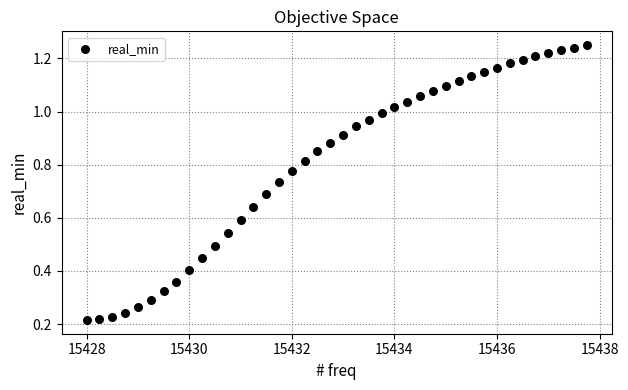

What is the range of X values (max minus min)?

9.8